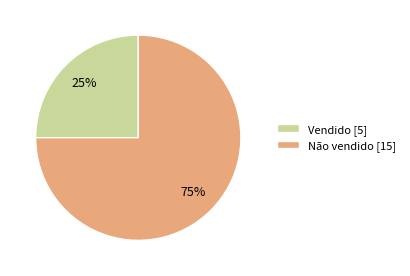

What percentage is the Vendido slice, to the nearest percent?

25%